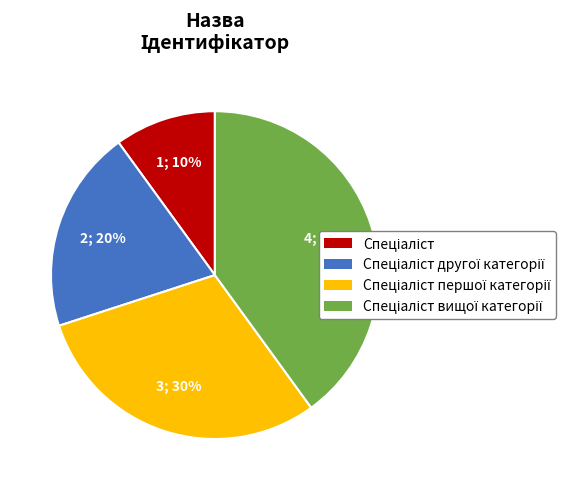

To the nearest percent, what is the average slice percentage?

25%